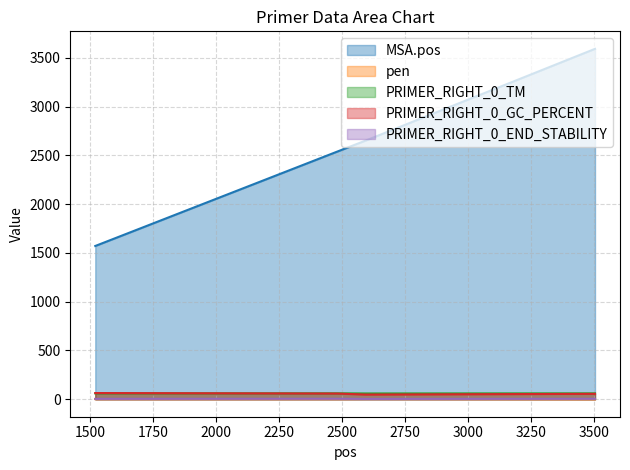

At how many categories does at least one series exceed 2279?

3